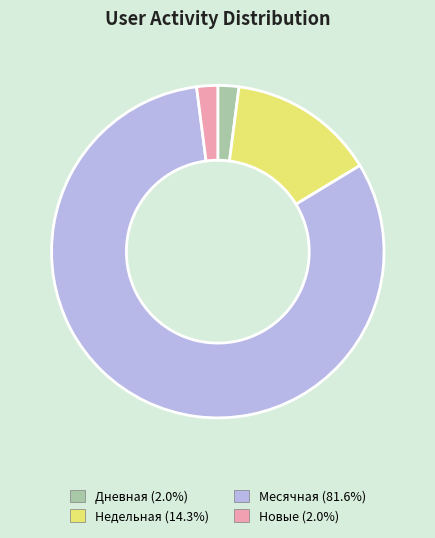

Is there any slice that represents more than half of the pie?

Yes